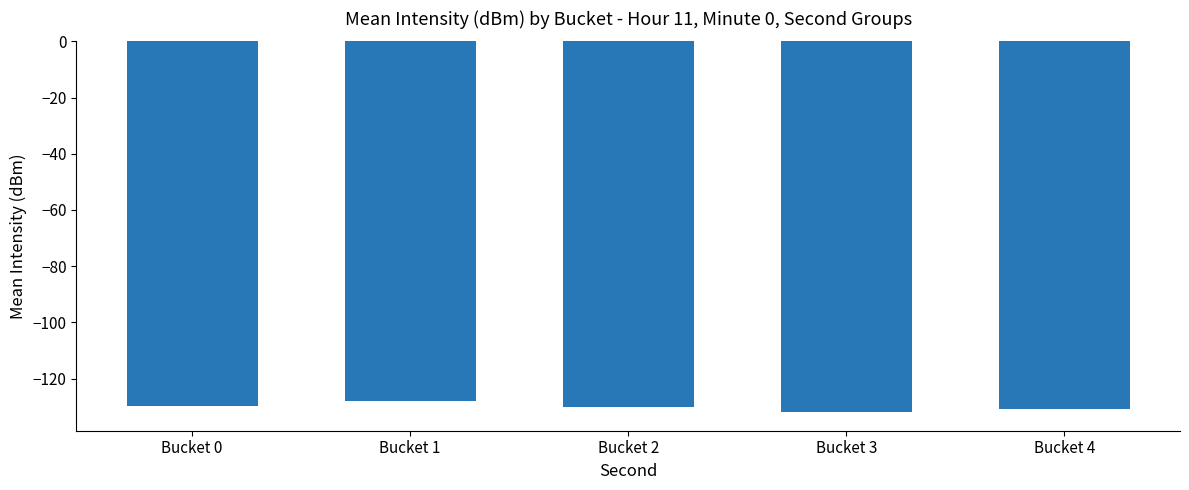

What is the greatest value displayed?

-128.0